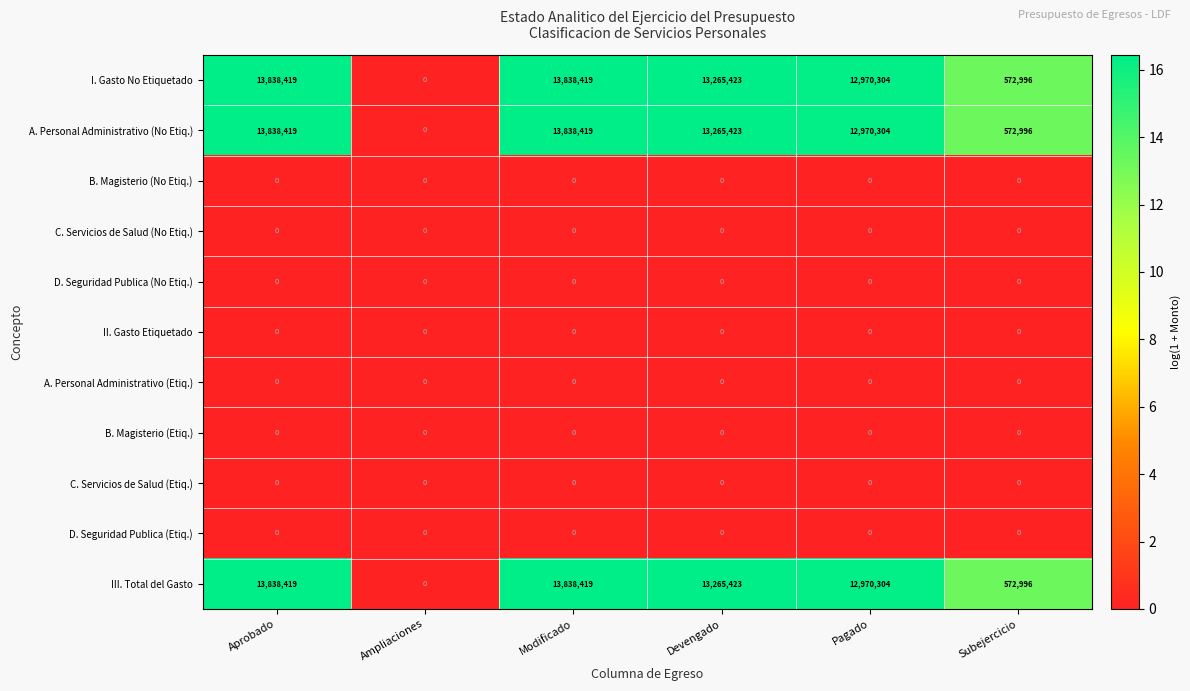

What is the spread (max minus min) of values at Subejercicio?

572996